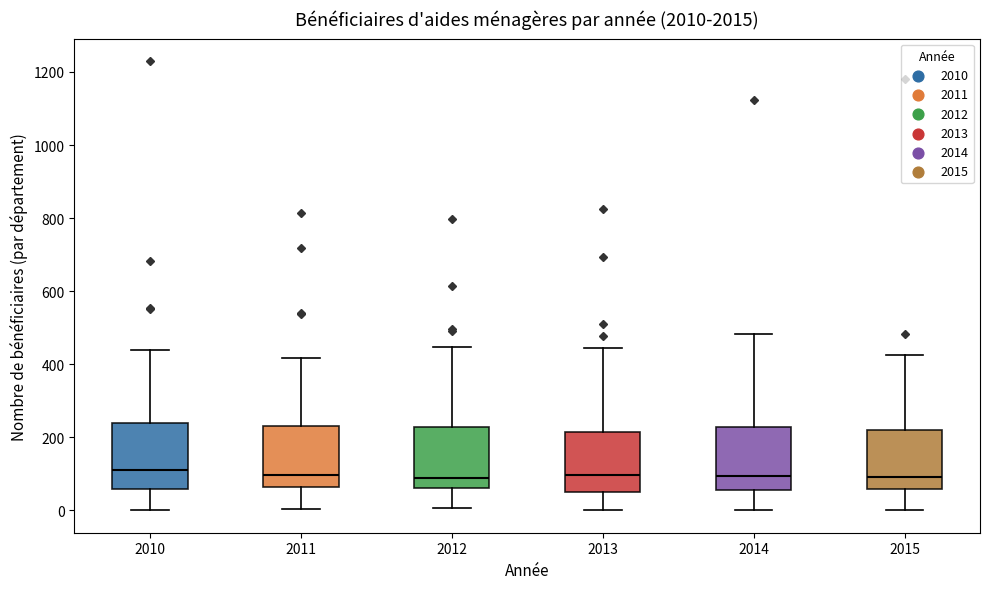

Where is the upper edge of the box at x = 2014 on the y-axis? The values are not printed on the chart, so give them approximately, as read against the axis.

220